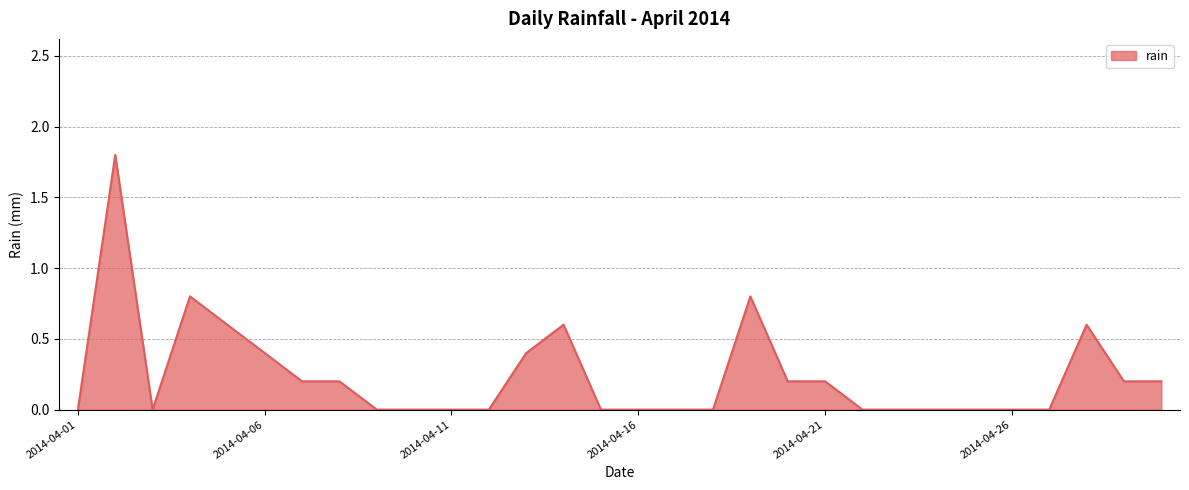

What is the maximum value shown in the chart?

1.8